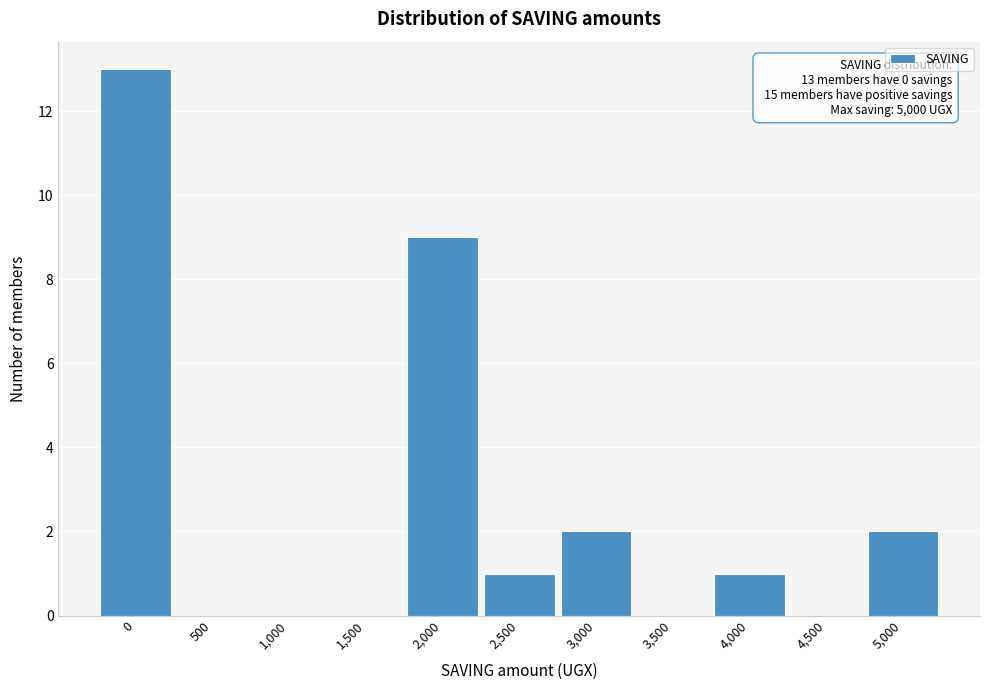

Reading right to left, what are all the values shown in this chart?

5,000=2	4,500=0	4,000=1	3,500=0	3,000=2	2,500=1	2,000=9	1,500=0	1,000=0	500=0	0=13